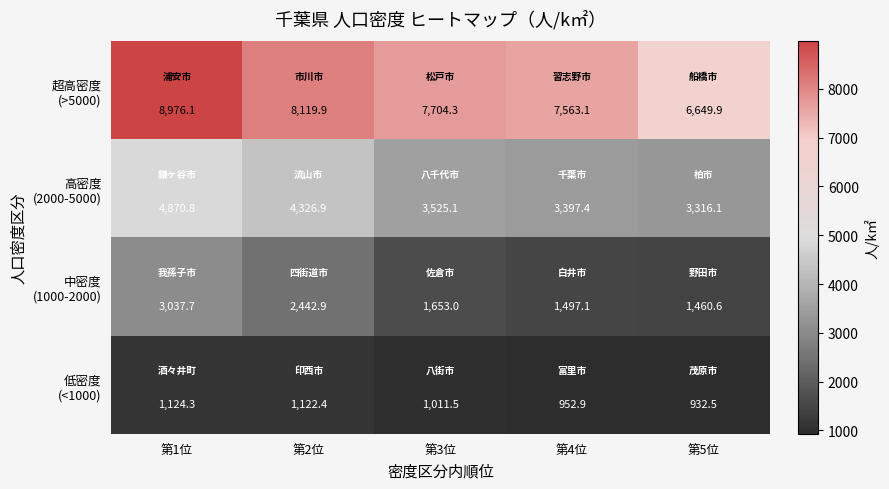

What is the difference between the highest and lowest values at 第3位?

6692.8